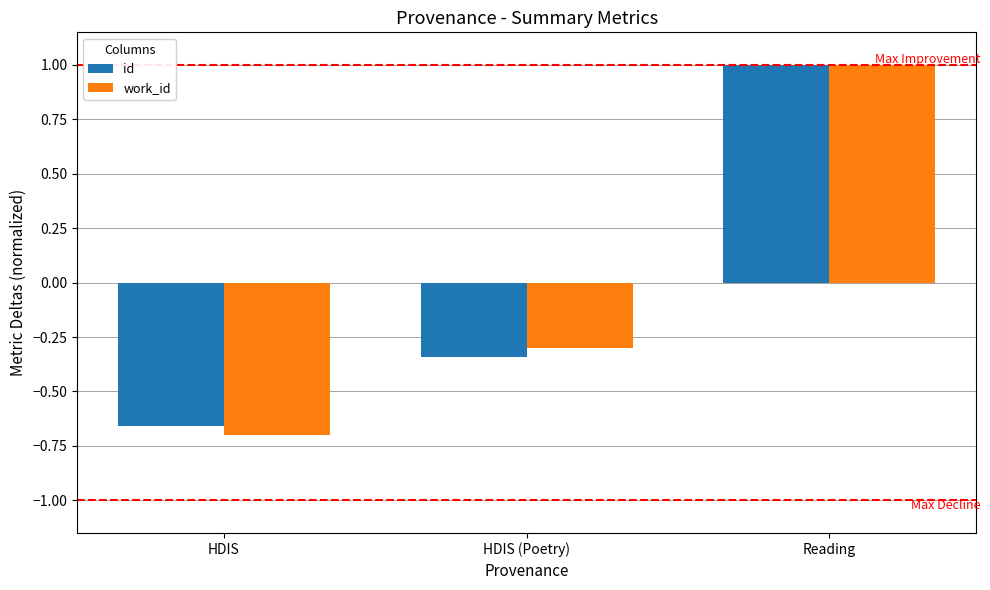

Which category has the lowest value in the id series?

HDIS